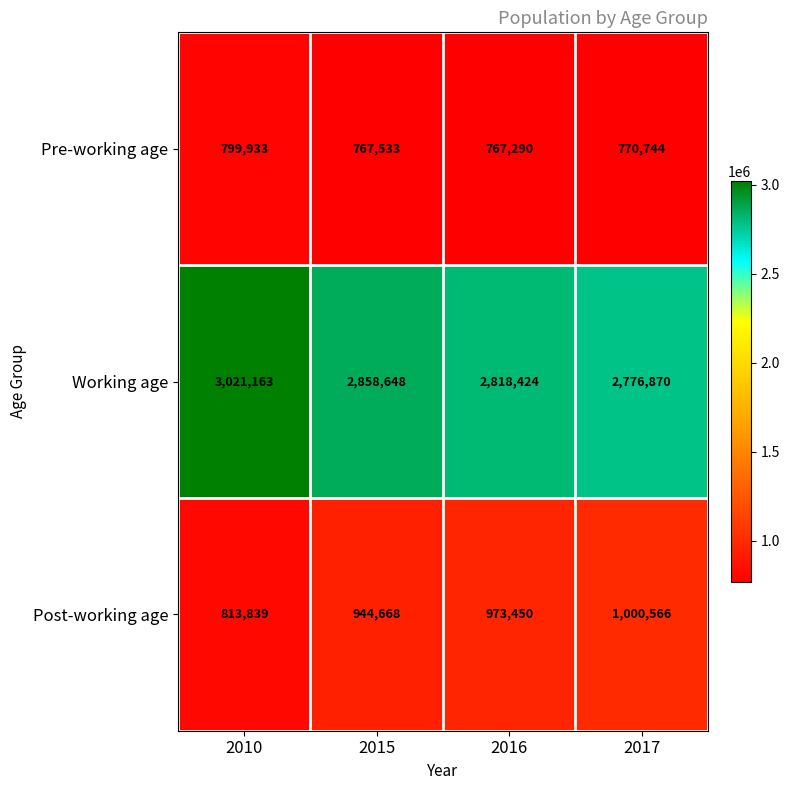

What is the average value of the Pre-working age series?

776375